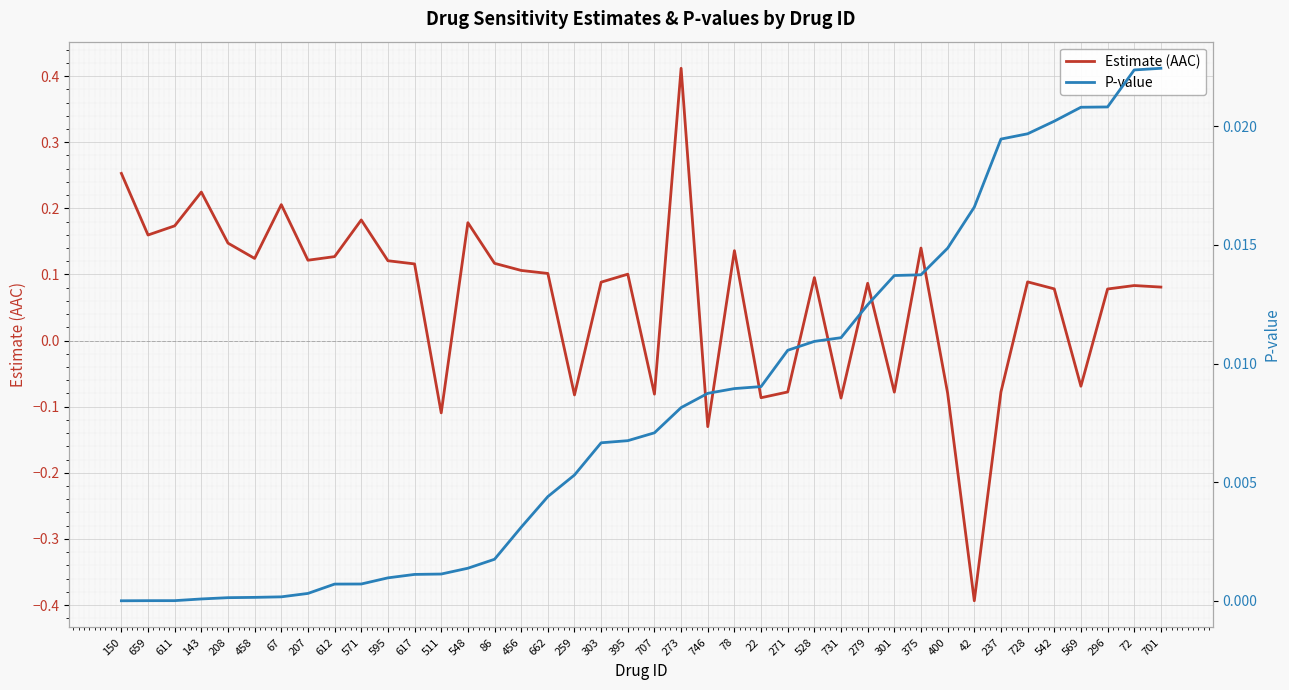

Read the Estimate (AAC) value at 728.

0.1